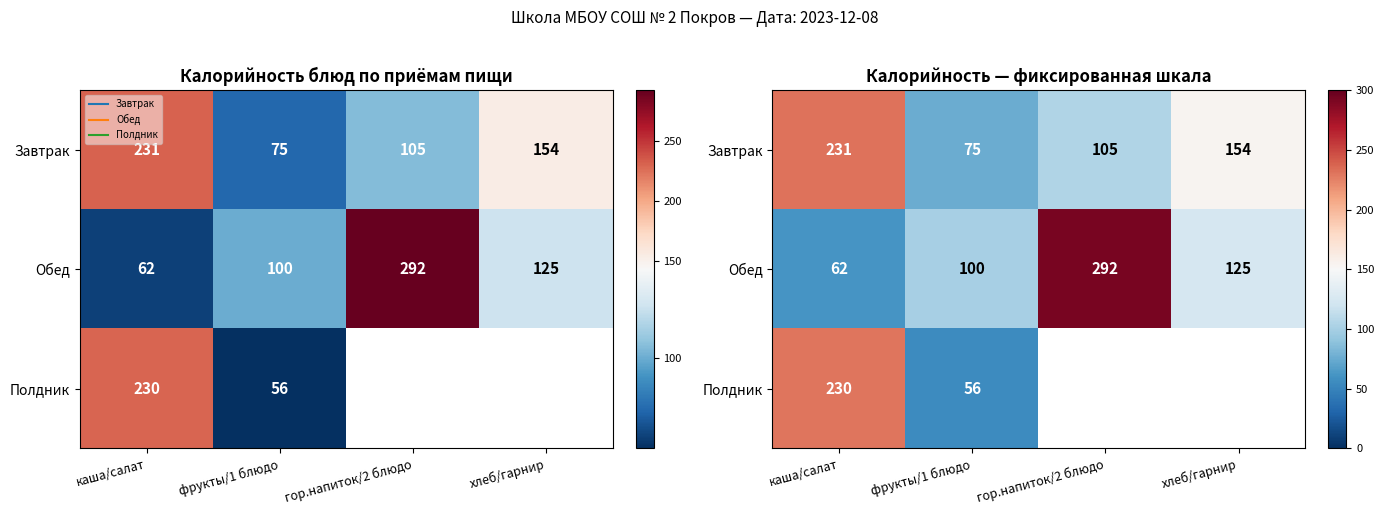

Read the Завтрак value at каша/салат.

231.0